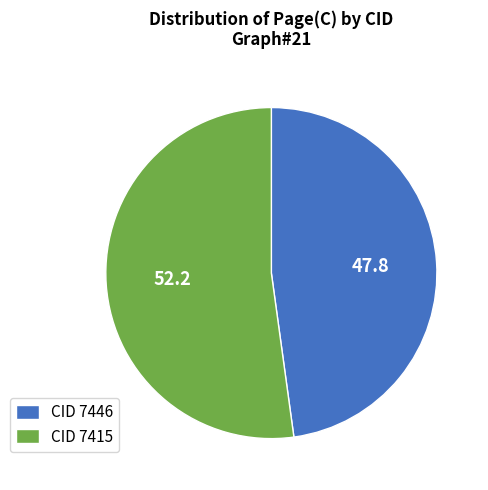

Approximately how many times larger is the value at CID 7415 compared to CID 7446?

1.1